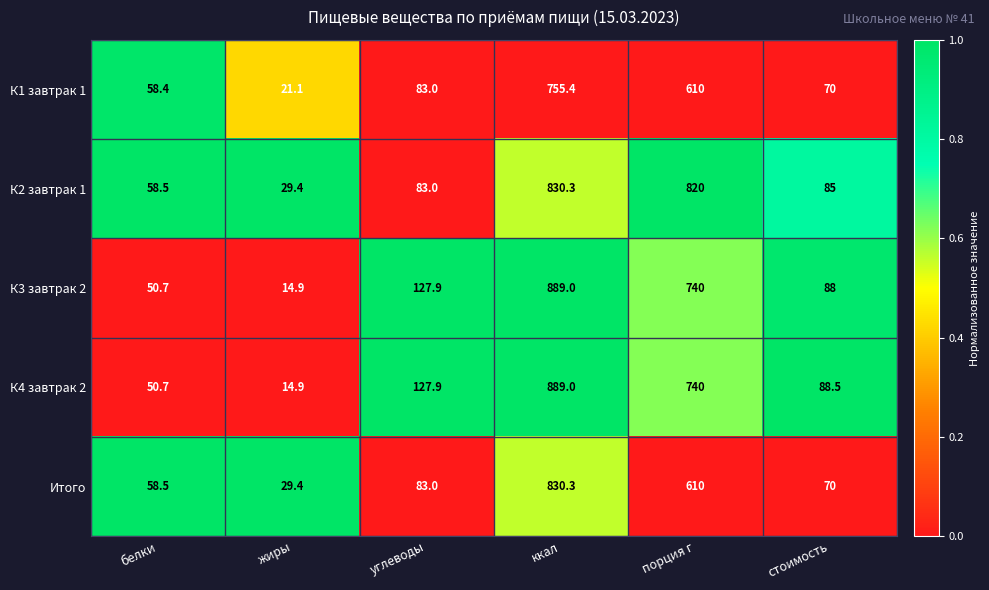

What is the difference between the second highest and second lowest values in the К3 завтрак 2 series?

689.3